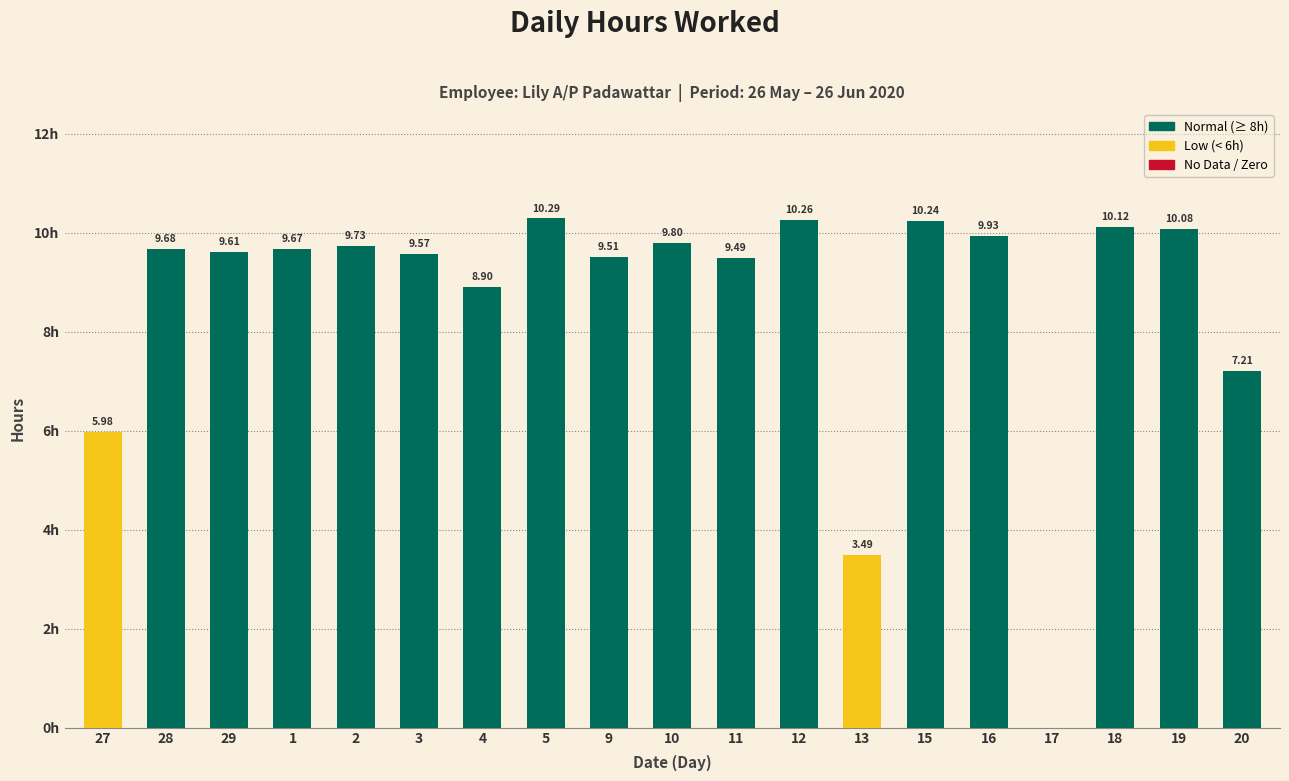

Are the bars horizontal?

No